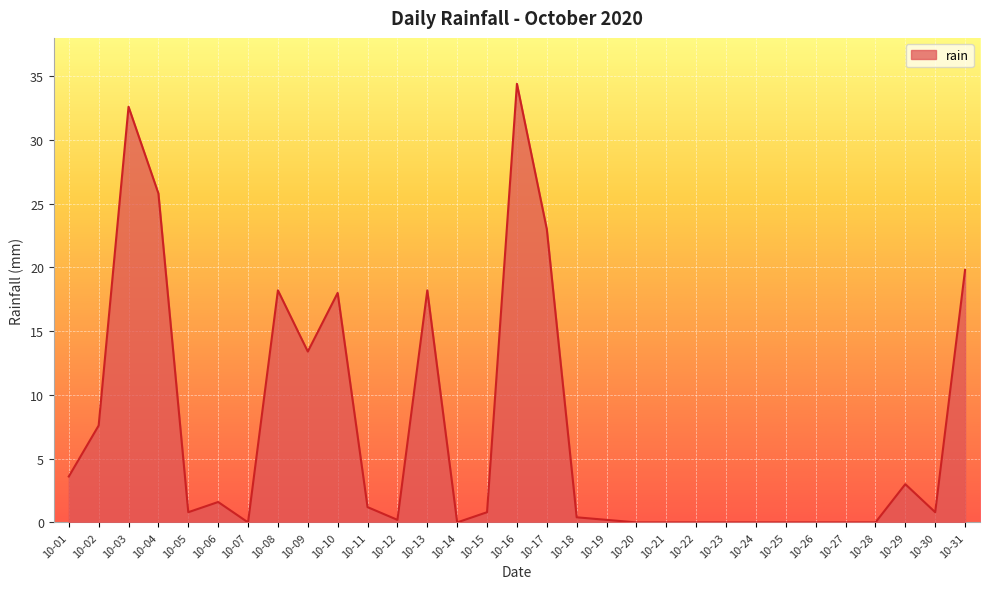

True or false: the data shows 0.0 at 10-27.

True